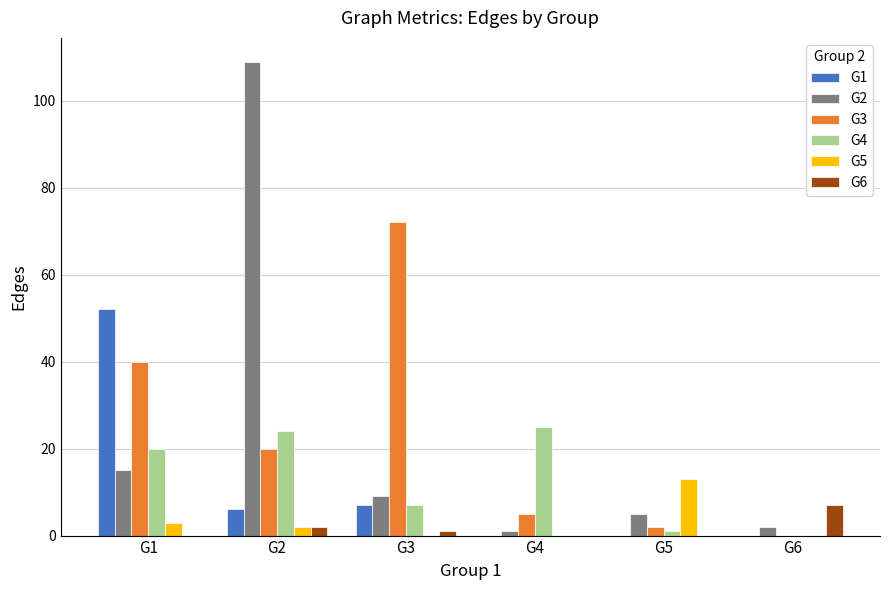

What is the spread (max minus min) of values at G6?

7